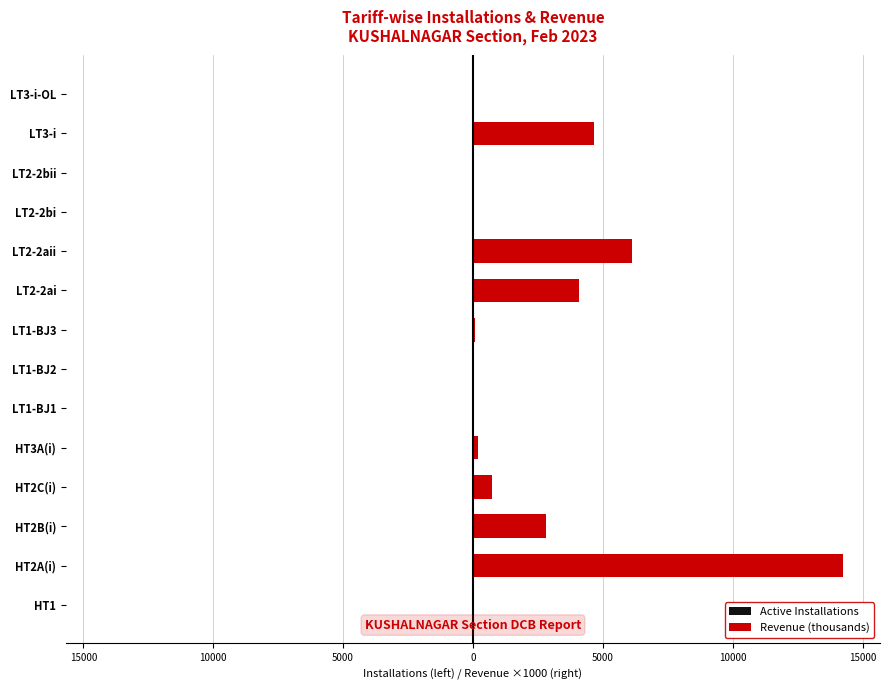

What is the difference between the maximum and minimum values in the Revenue (thousands) series?

14244.1